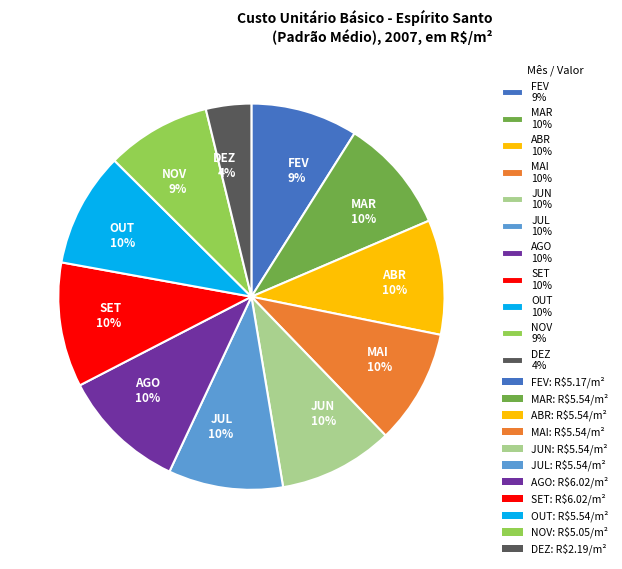

To the nearest percent, what is the average slice percentage?

9%